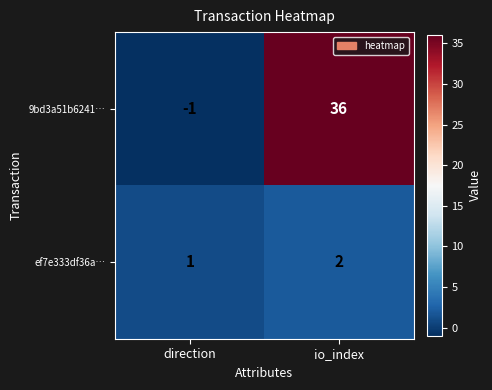

List the series in order of their peak value, highest first.

9bd3a51b6241…, ef7e333df36a…